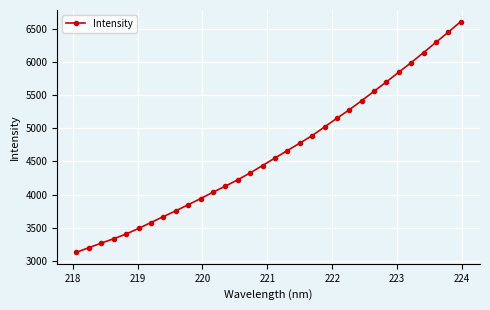

What is the value of the 17th point from the left?

4552.2